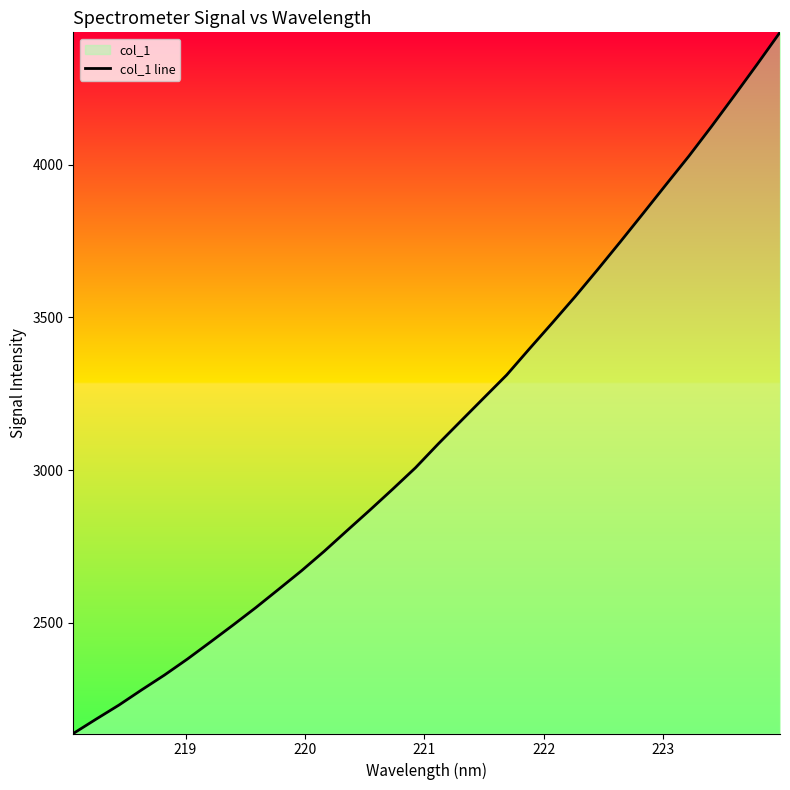

What is the difference between the maximum and minimum values?

2295.6